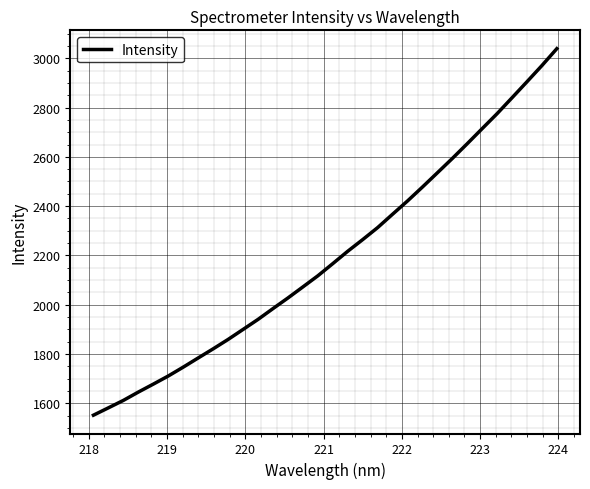

What is the smallest value displayed?

1551.4